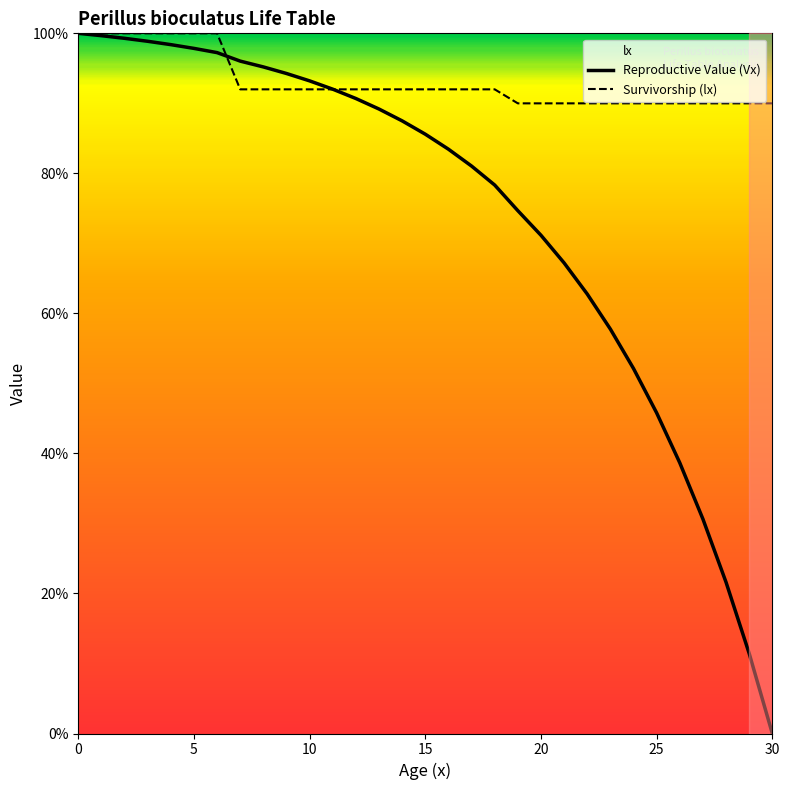

The lx series shows 0.6 at 25. True or false?

False